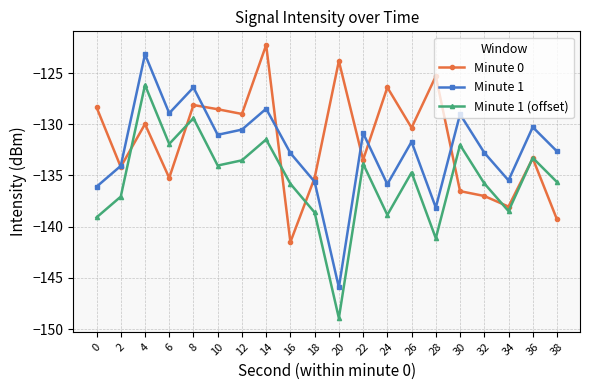

Which series changed the most between 22 and 24?

Minute 0